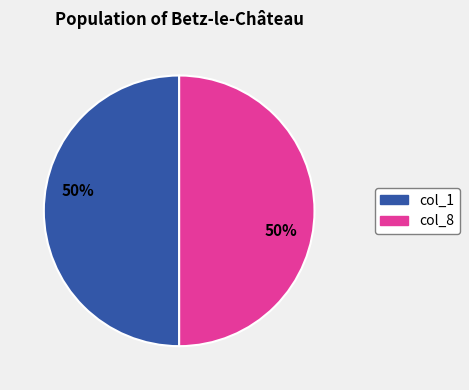

To the nearest percent, what is the average slice percentage?

50%